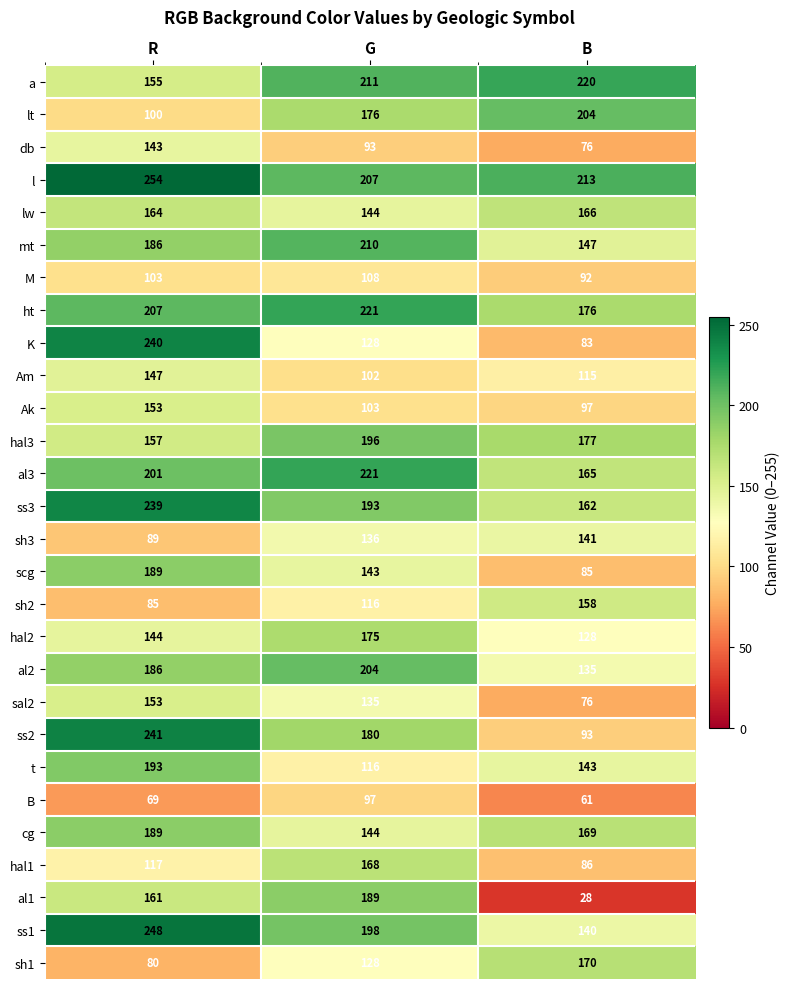

What is the highest value of the sh2 series?

158